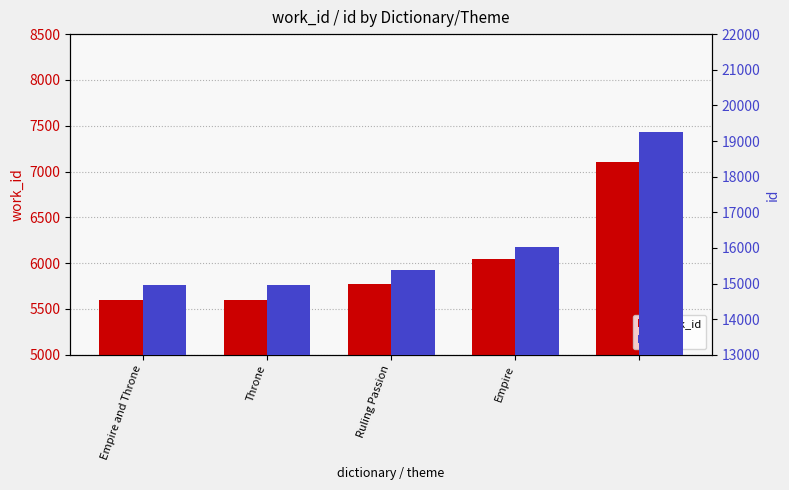

Rank the series by their maximum value, from lowest to highest.

work_id, id